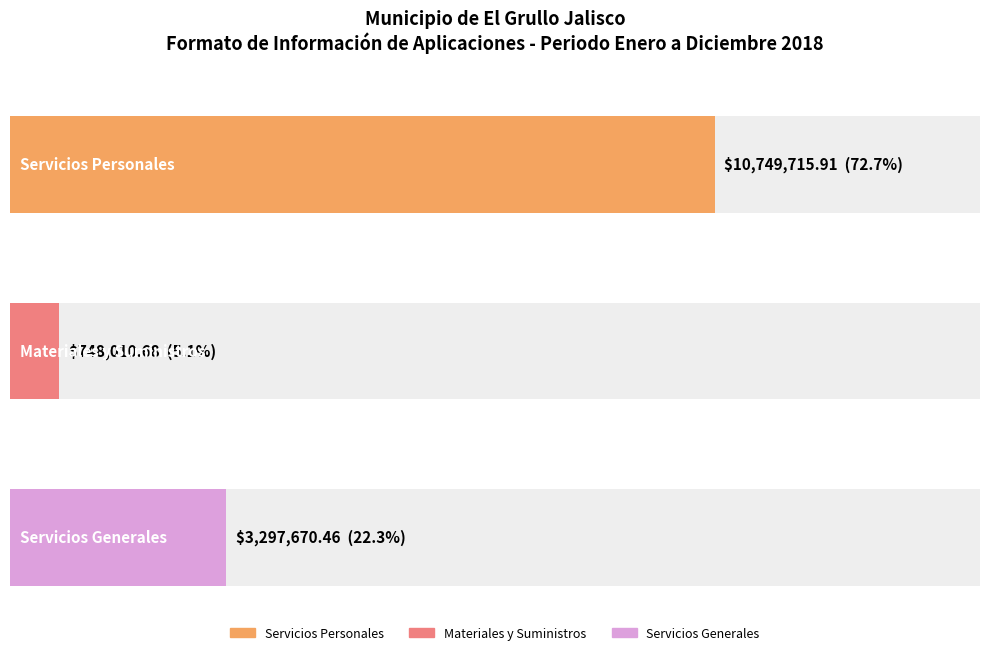

How many bars are there in total?

3